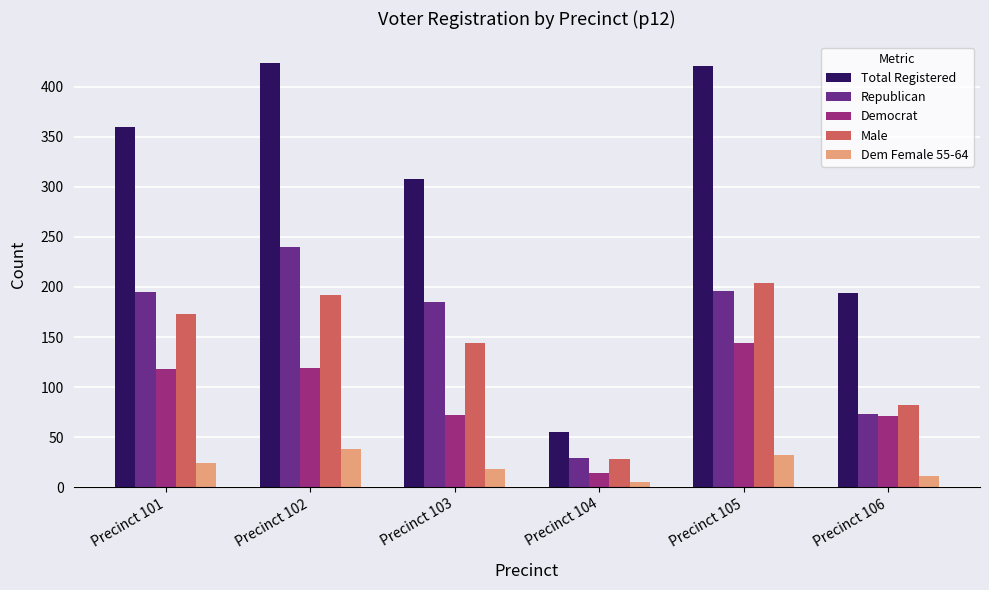

What is the total value across all series at Precinct 103?

727